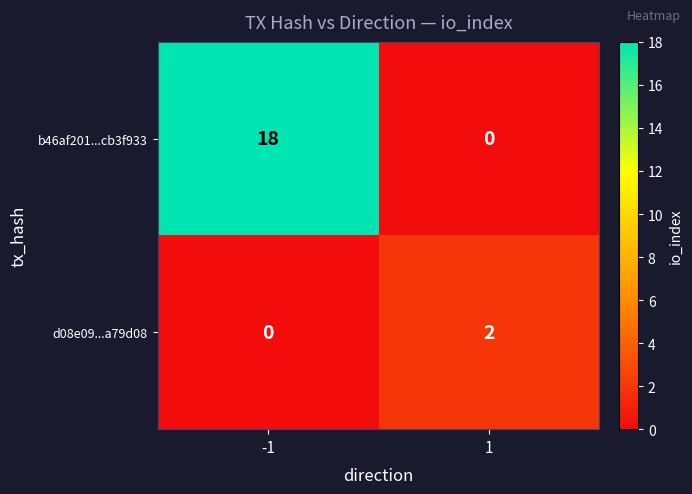

Which category has the highest value across all series?

-1